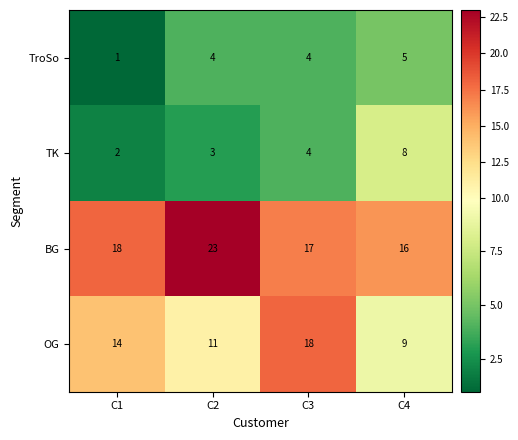

What is the difference between the highest and lowest values at C3?

14